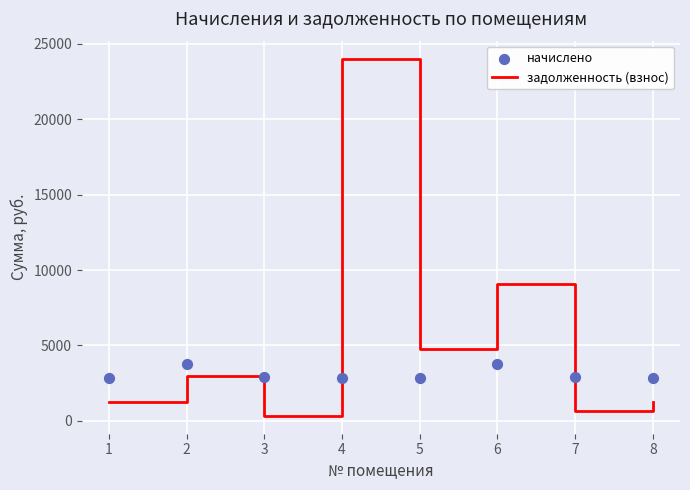

At which category is the sum across all series the highest?

4